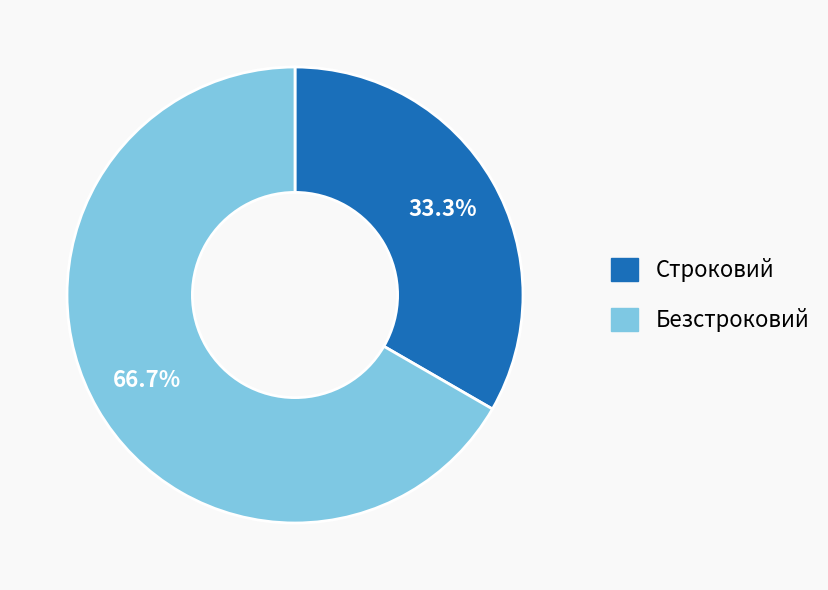

How many slices are in this pie chart?

2